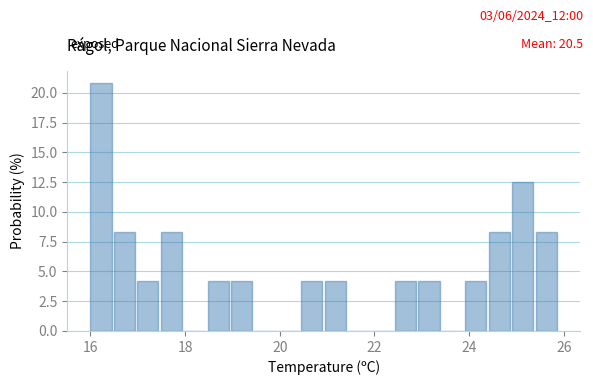

Read against the x-axis, roughly where is the centre of the tallest bar?

16.2